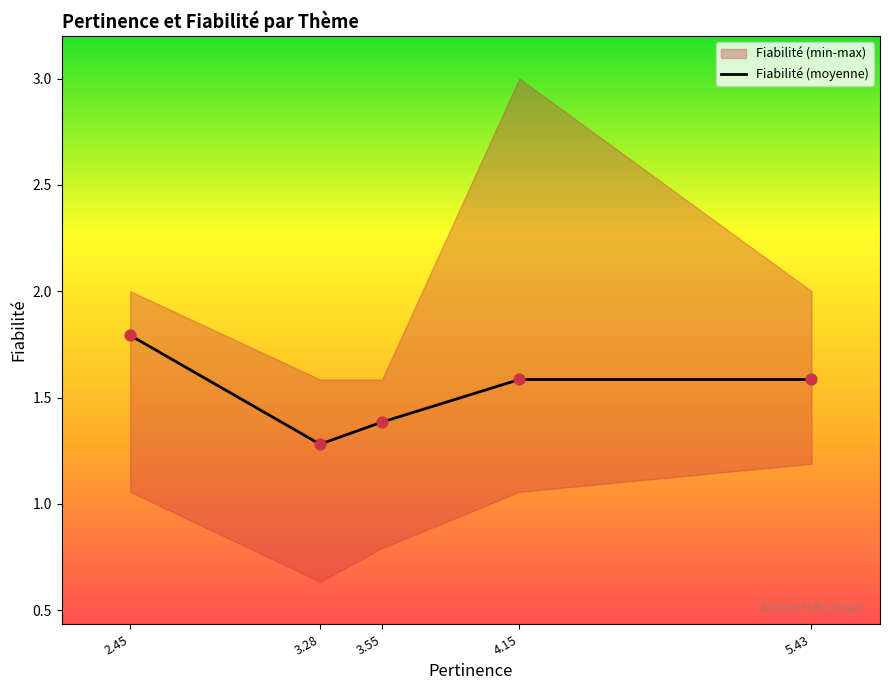

What is the change in value from 2.45 to 4.15?

-0.2